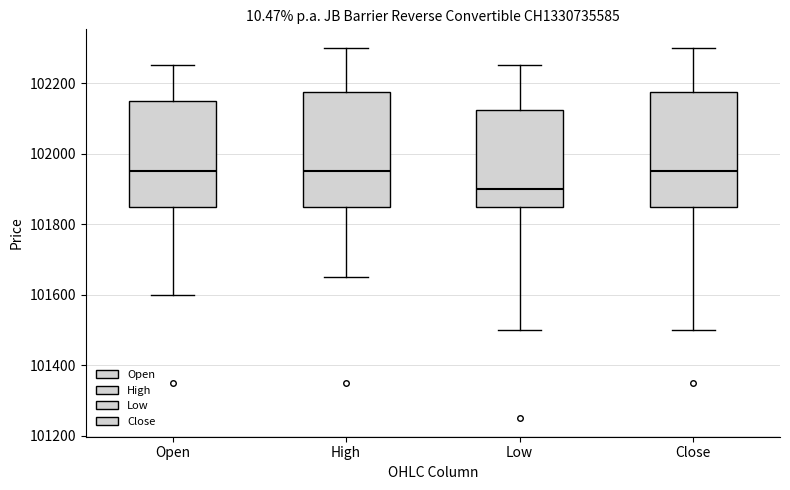

Where does the median line of the box for Low sit on the y-axis? The values are not printed on the chart, so give them approximately, as read against the axis.

101900